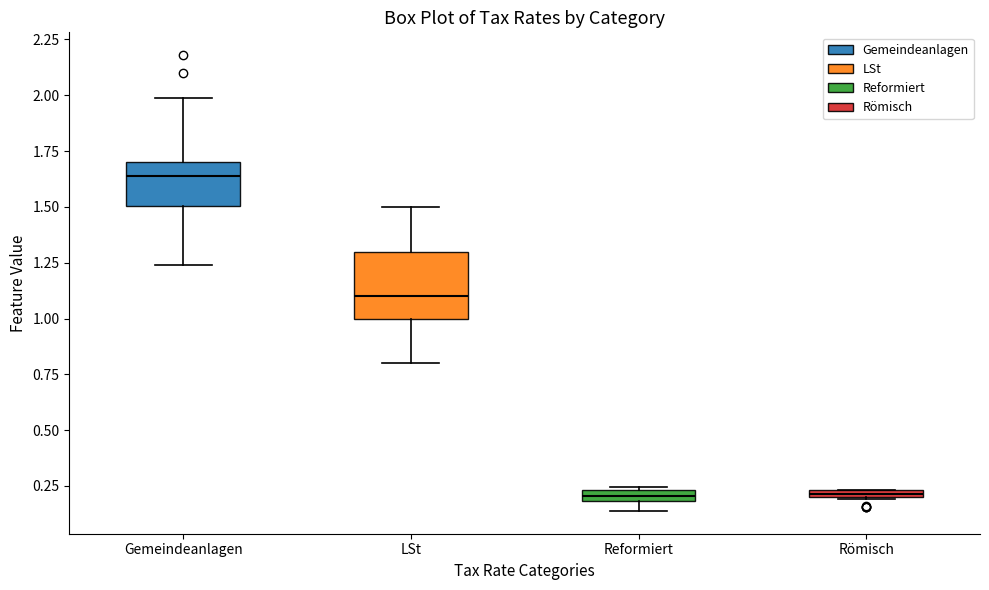

Comparing the boxes themselves (not the whiskers), which one is the tallest?

LSt